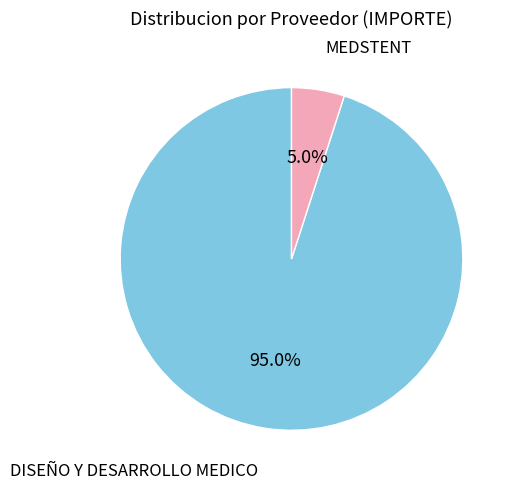

Does any single category account for the majority?

Yes